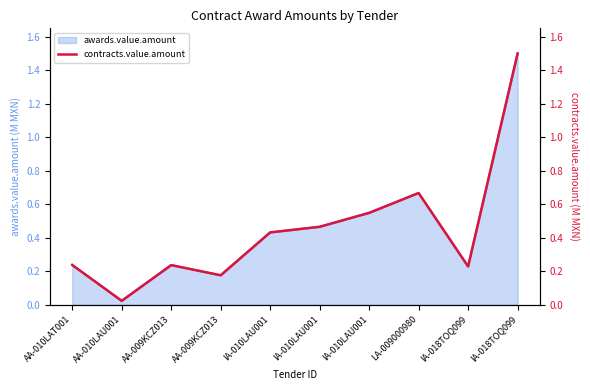

What is the sum of the values at IA-010LAU001 and IA-010LAU001?

1.0